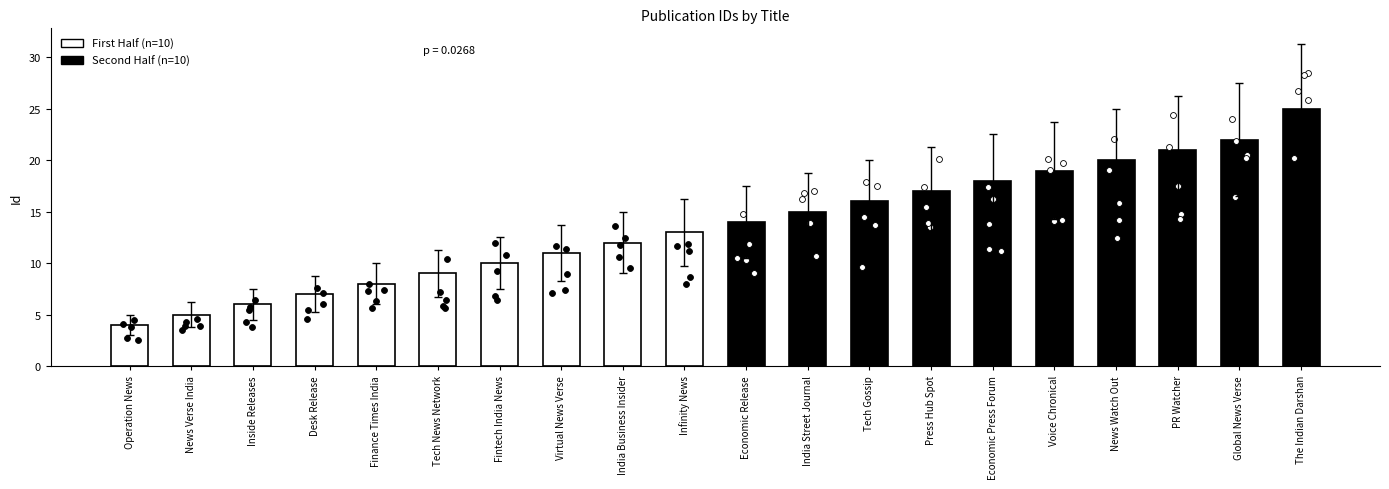

What is the change in value from India Business Insider to Economic Press Forum?

+6